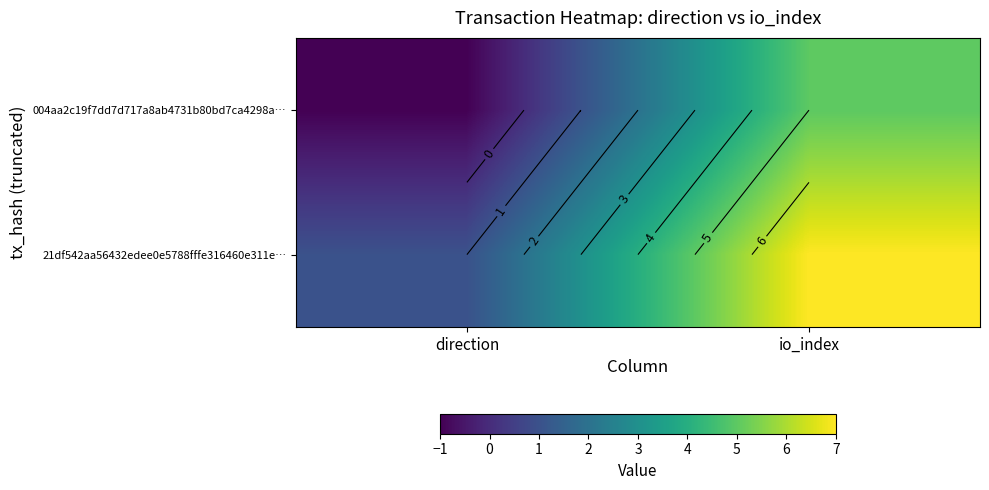

What is the sum of the 21df542aa56432edee0e5788fffe316460e311e… values at direction and io_index?

8